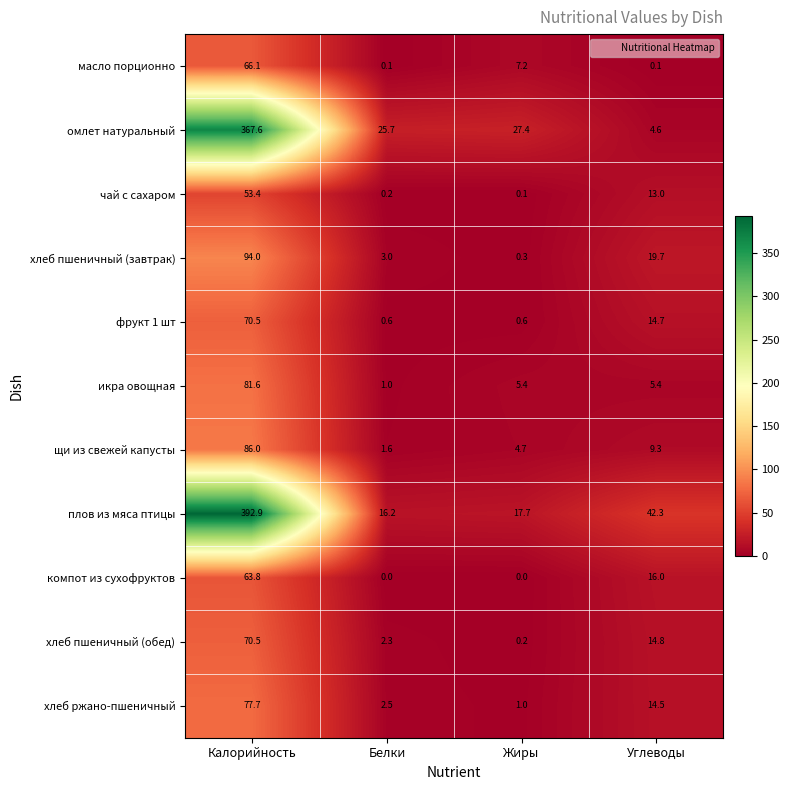

At which label is омлет натуральный closest to 186?

Жиры